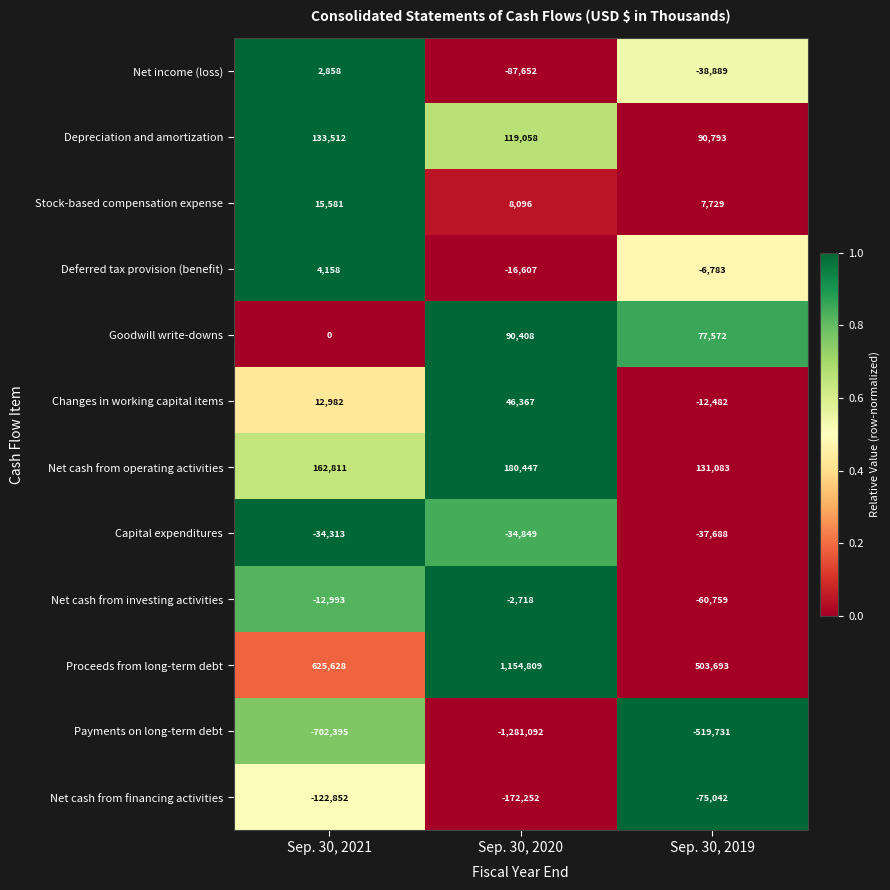

Where is Net cash from financing activities nearest to the value -123647?

Sep. 30, 2021